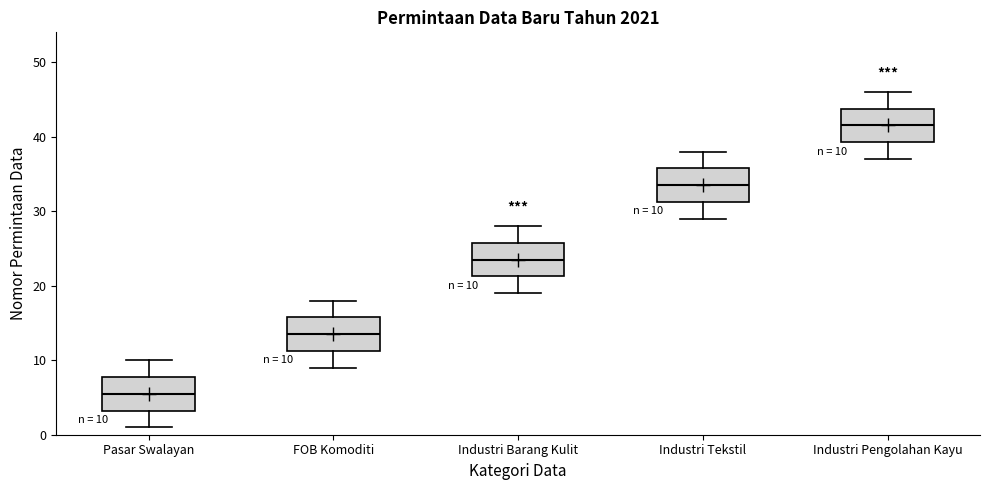

Which box's median line is the highest?

Industri Pengolahan Kayu